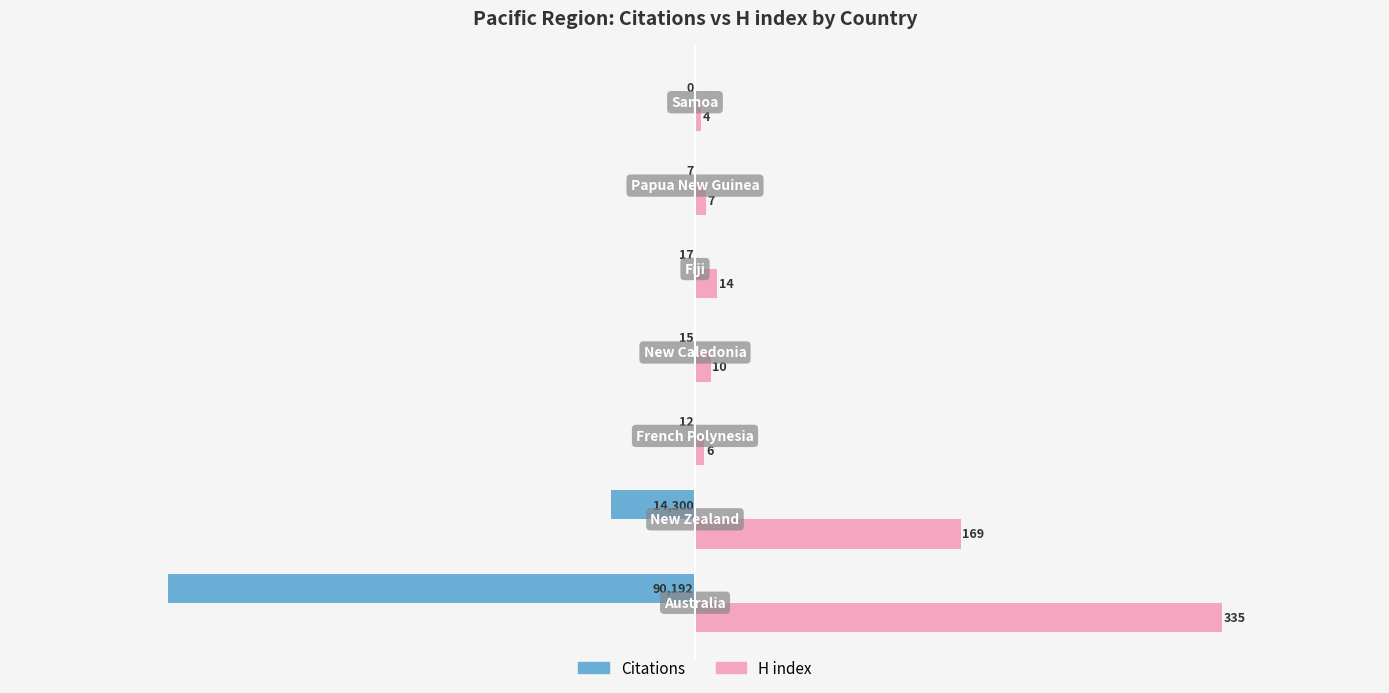

Which series has the largest total across all categories?

H index